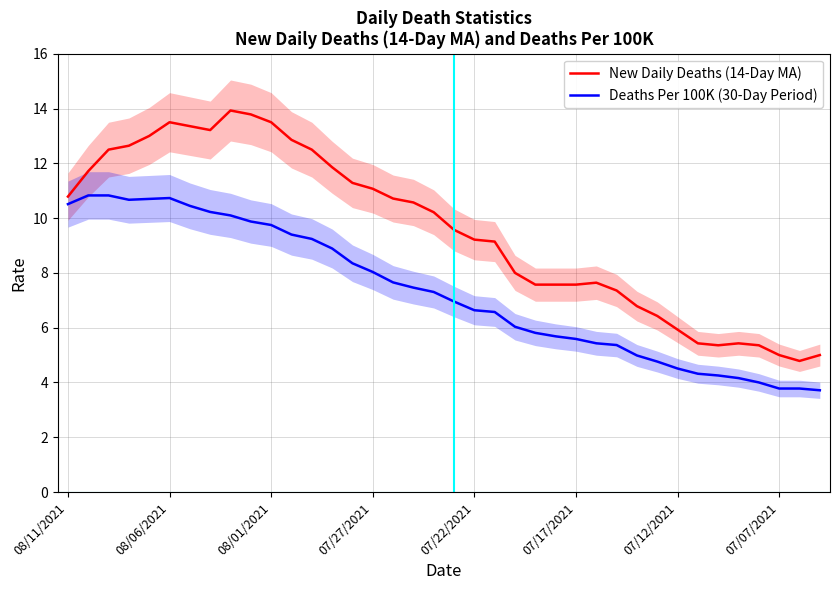

True or false: New Daily Deaths (14-Day MA) has a value of 10.2 at 18.

True